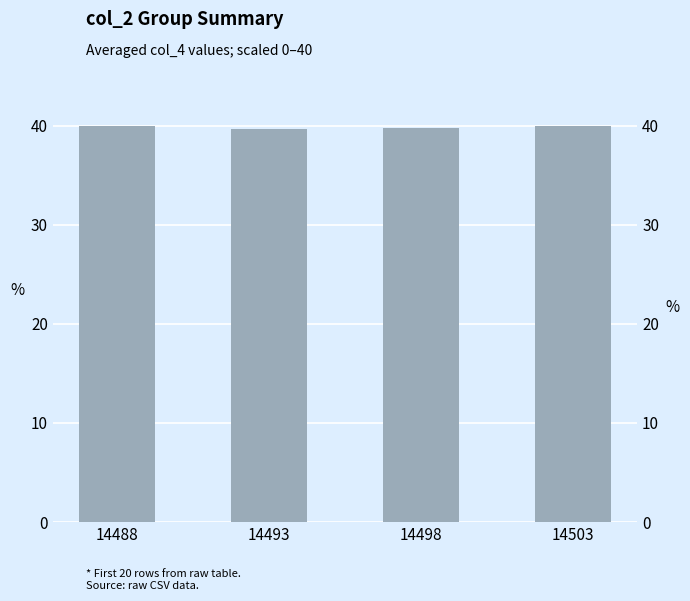

Approximately how many times larger is the value at 14498 compared to 14488?

1.0